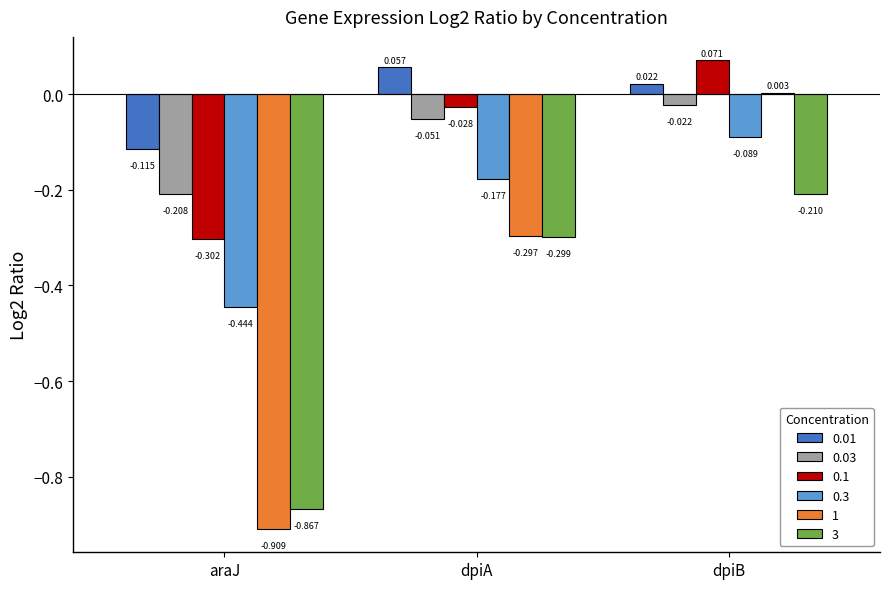

At which label does 0.1 first exceed 0?

dpiB